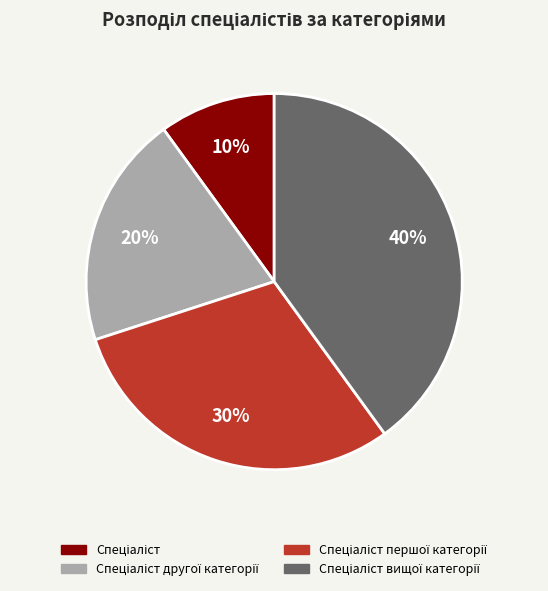

Does any single category account for the majority?

No